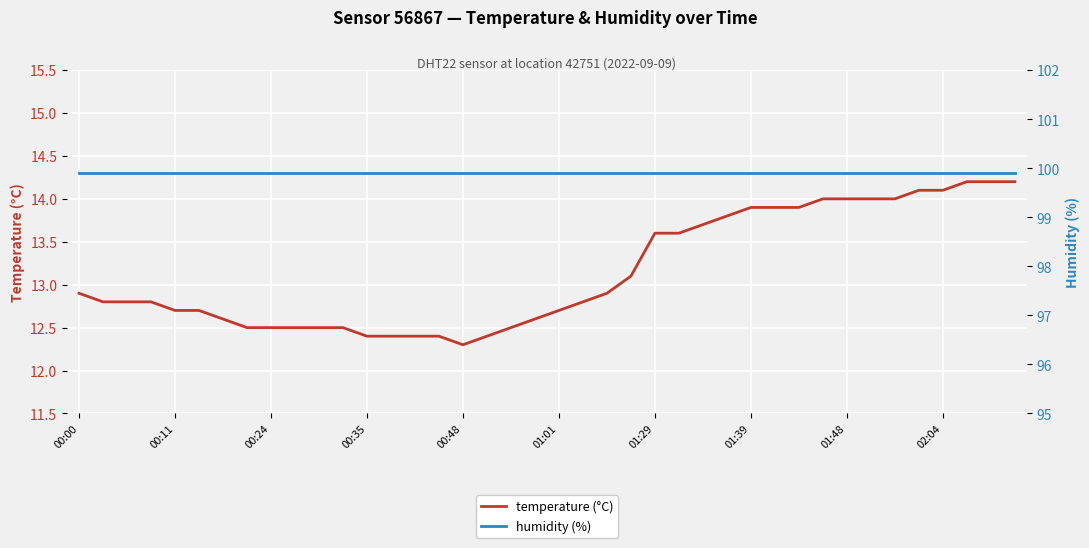

Reading left to right, extract all data points from this chart.

temperature (°C): 12.9	12.8	12.8	12.8	12.7	12.7	12.6	12.5	12.5	12.5	12.5	12.5	12.4	12.4	12.4	12.4	12.3	12.4	12.5	12.6	12.7	12.8	12.9	13.1	13.6	13.6	13.7	13.8	13.9	13.9	13.9	14.0	14.0	14.0	14.0	14.1	14.1	14.2	14.2	14.2
humidity (%): 99.9	99.9	99.9	99.9	99.9	99.9	99.9	99.9	99.9	99.9	99.9	99.9	99.9	99.9	99.9	99.9	99.9	99.9	99.9	99.9	99.9	99.9	99.9	99.9	99.9	99.9	99.9	99.9	99.9	99.9	99.9	99.9	99.9	99.9	99.9	99.9	99.9	99.9	99.9	99.9